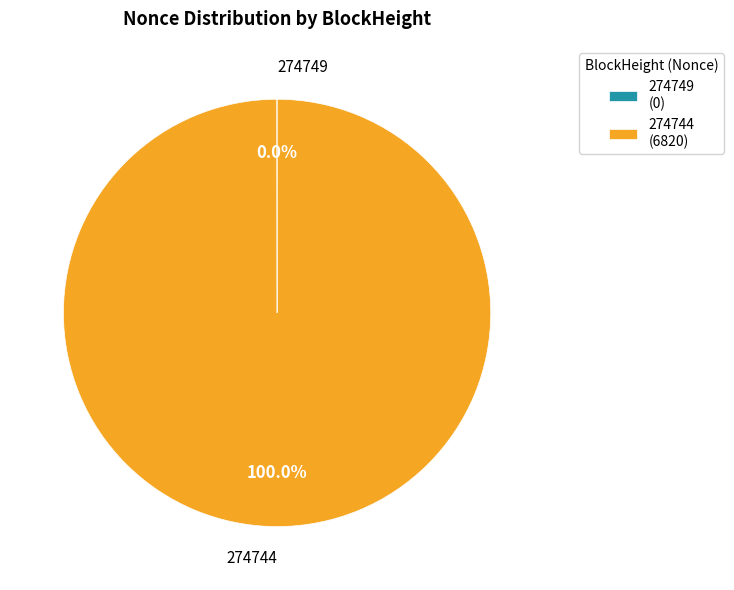

Is there a majority slice in this chart?

Yes